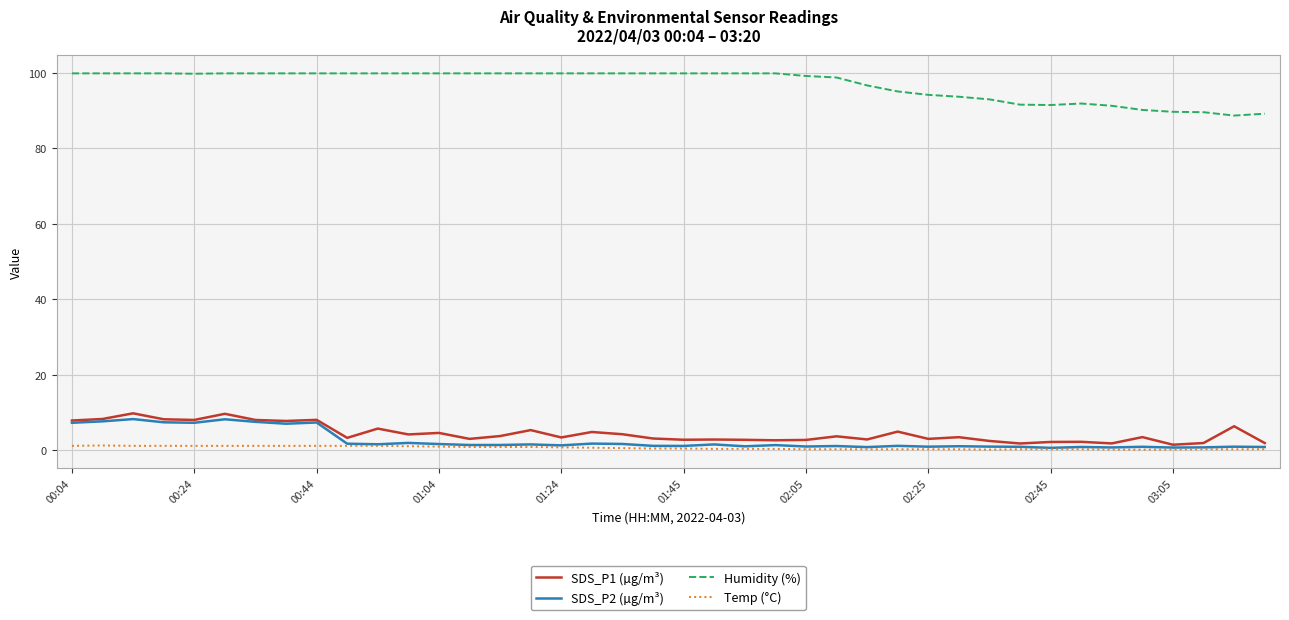

What is the highest value of the Humidity (%) series?

99.9